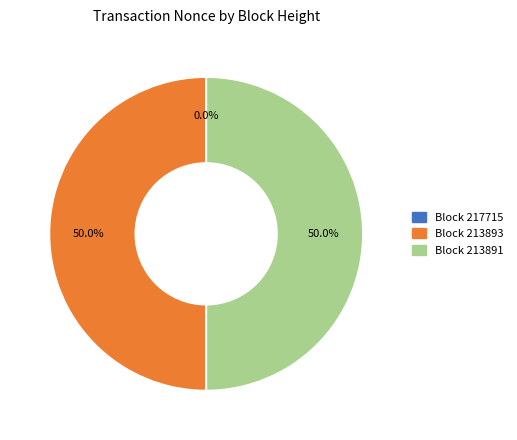

How many slices are in this pie chart?

3